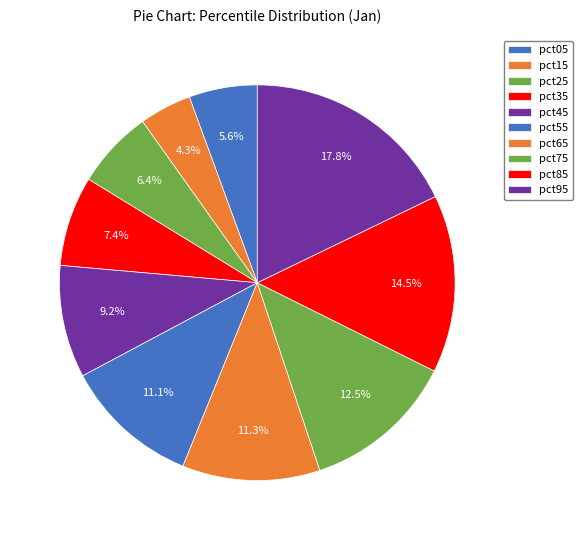

What is the total percentage of pct45 and pct25?

15.6%